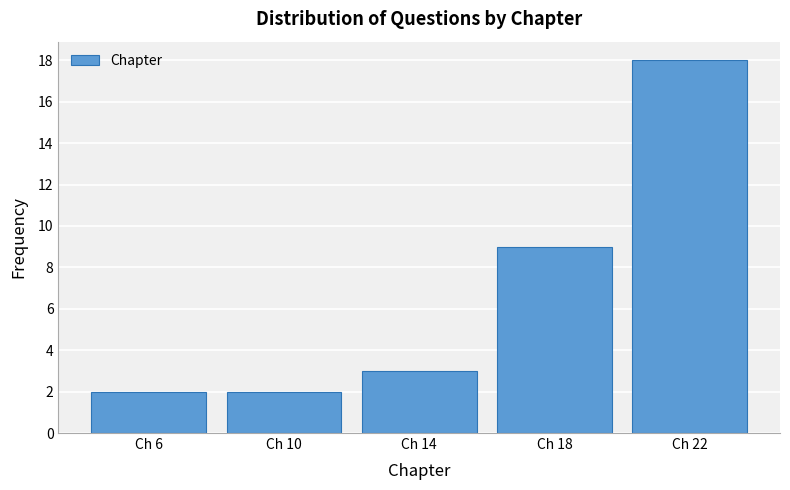

Reading left to right, list every bar in this chart as the range it spans on the x-axis followed by its height. The values are not printed on the chart, so give them approximately, as read against the axis.

4 to 8: 2
8 to 12: 2
12 to 16: 3
16 to 20: 9
20 to 24: 18